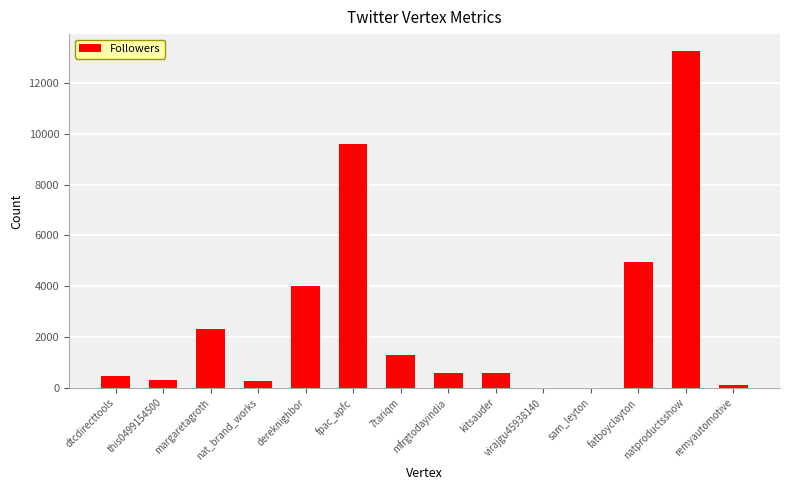

What is the greatest value displayed?

13265